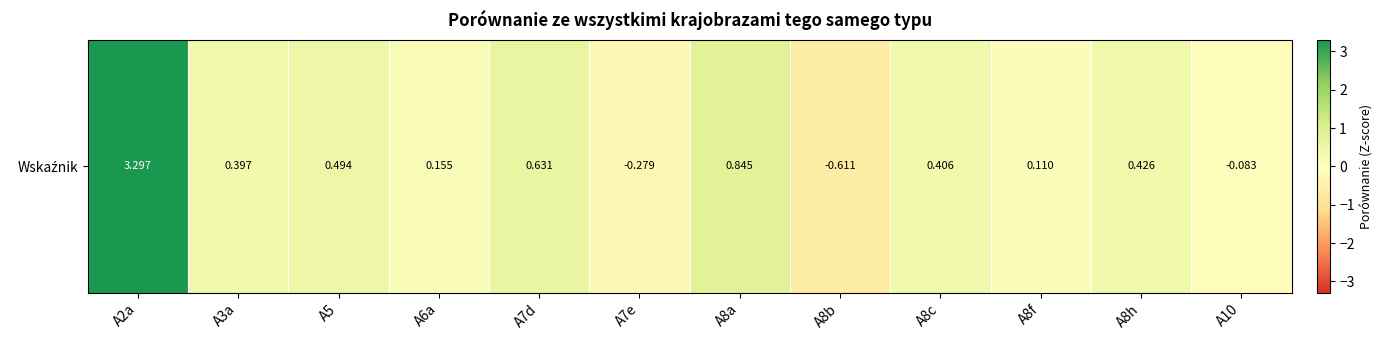

What is the approximate value at A8h?

0.4